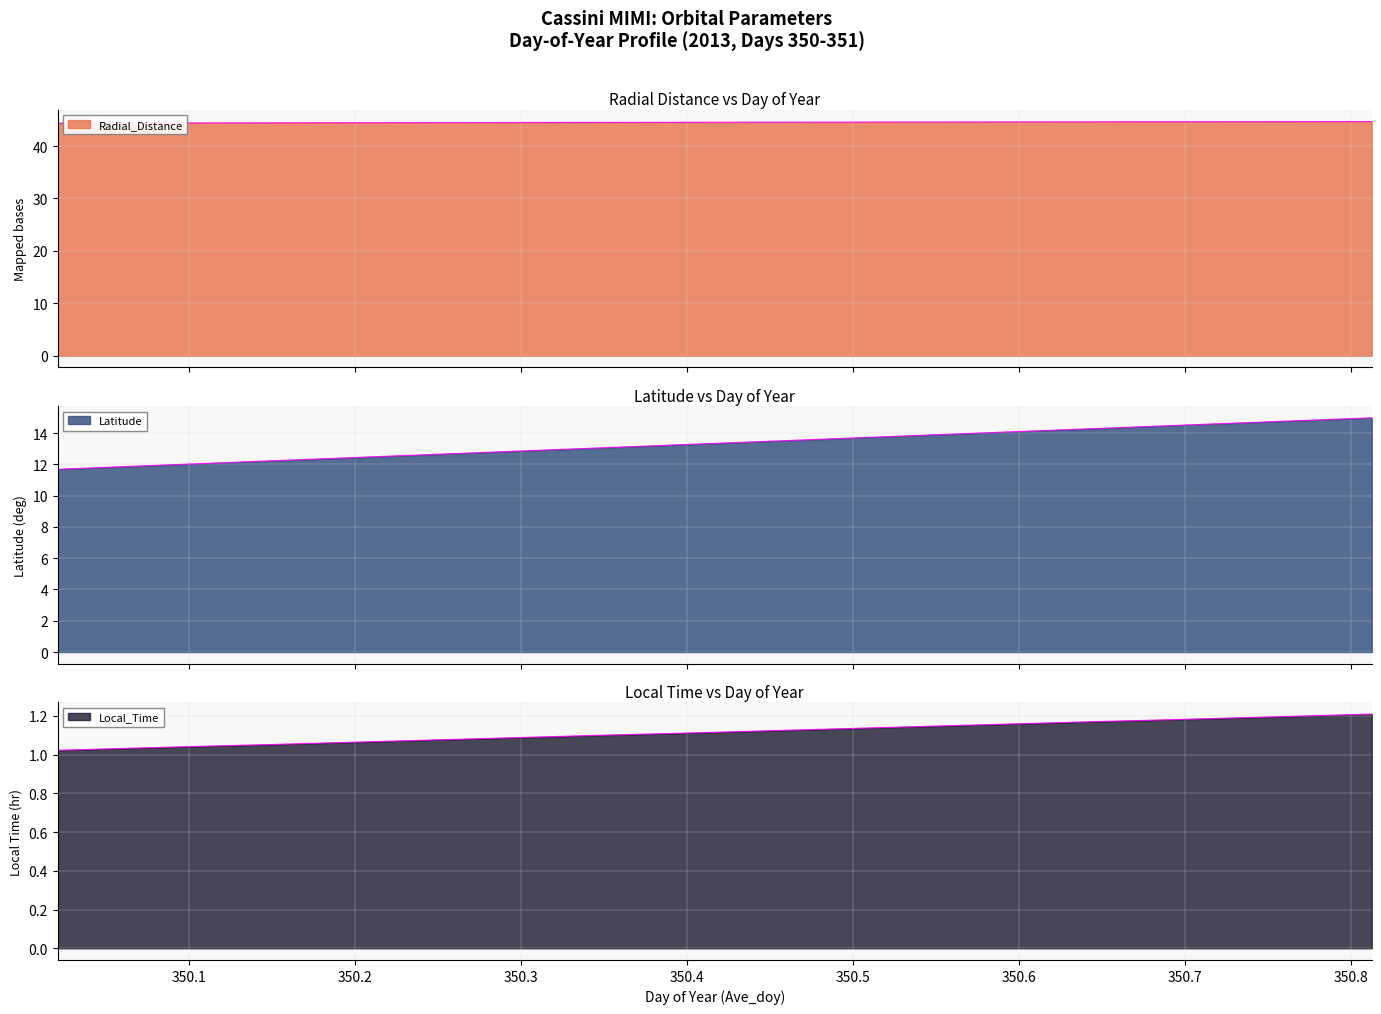

How many lines are shown in the chart?

3